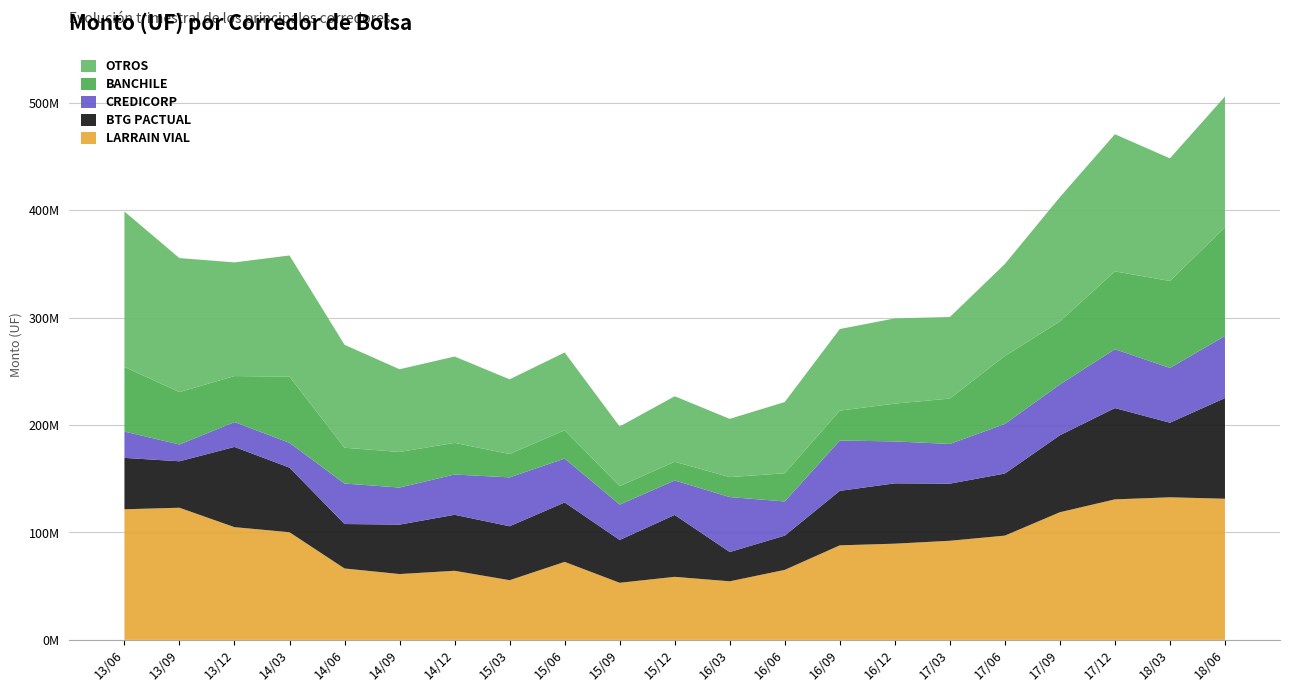

Reading right to left, transcribe all the data shown in this chart.

LARRAIN VIAL: 131379796.3	132706734.1	130785001.4	118814539.2	97037917.2	92238548.0	89530299.1	87989383.2	65143396.1	54497851.4	58672253.4	53119732.4	72582784.9	55532789.5	64294252.4	61256088.9	66457363.7	100177077.4	104932521.7	122989516.7	121575018.0
BTG PACTUAL: 93725841.4	69448474.5	84980176.3	71671199.5	57792435.0	53171082.8	56185801.5	50718895.2	31884931.4	27267216.6	57610912.3	39883403.5	55321775.5	50224409.8	52128836.0	46029732.5	41377874.8	60132398.4	74669625.9	43253961.2	47826479.3
CREDICORP: 57790736.2	50974587.4	54817342.3	47288917.8	46173998.9	36961926.1	39038498.4	46838811.2	31800522.8	51160959.7	32095421.3	32937463.1	40890088.5	45479255.0	37519917.1	34500711.0	37678562.2	23100940.9	23149434.8	15658162.4	24502757.3
BANCHILE: 101134493.6	80981857.4	72457336.5	58693601.7	63266095.3	42270205.0	35175726.4	27844803.4	26248944.1	18591310.2	17437767.3	17171442.6	26402825.6	21762877.8	29439081.5	33131902.4	33352428.4	61627683.6	42831774.5	48795257.6	60153665.6
OTROS: 121825772.1	114162550.4	127700288.2	115694317.0	85670433.5	75889190.2	79351546.8	75984433.3	66341937.9	54217165.8	60985414.0	55525290.5	72341286.9	69555014.4	80411123.6	76983357.5	95820114.3	112819489.8	105834641.1	124717715.9	144746720.7